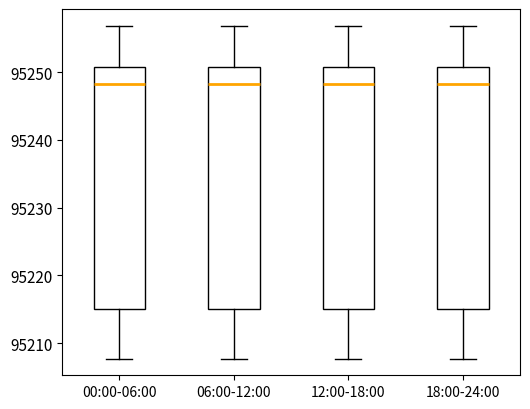

Where does the upper whisker of the box for 06:00-12:00 end on the y-axis? The values are not printed on the chart, so give them approximately, as read against the axis.

95257